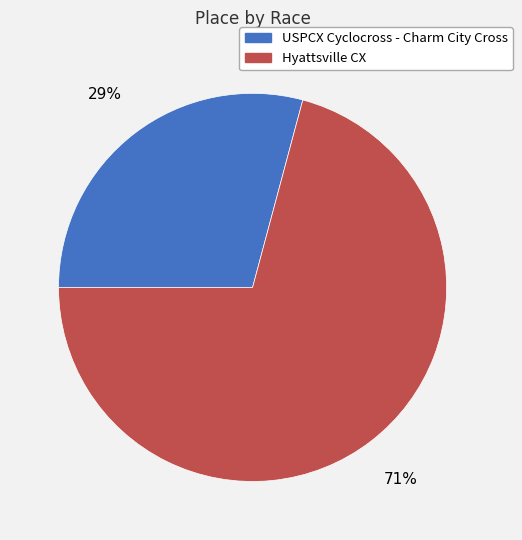

Is the sum of USPCX Cyclocross - Charm City Cross and Hyattsville CX greater than half?

Yes